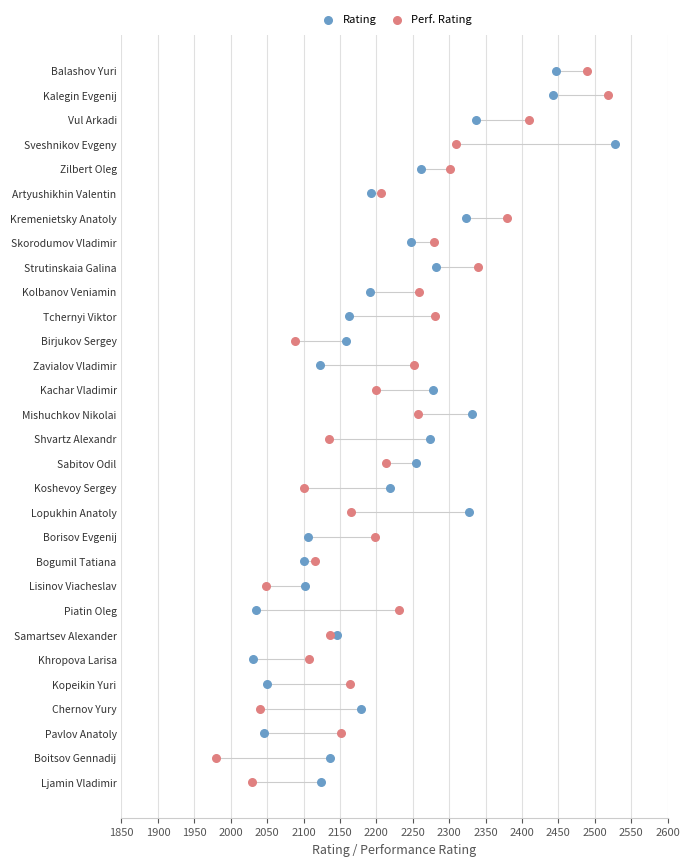

What are all the series names shown in the legend?

Rating, Perf. Rating